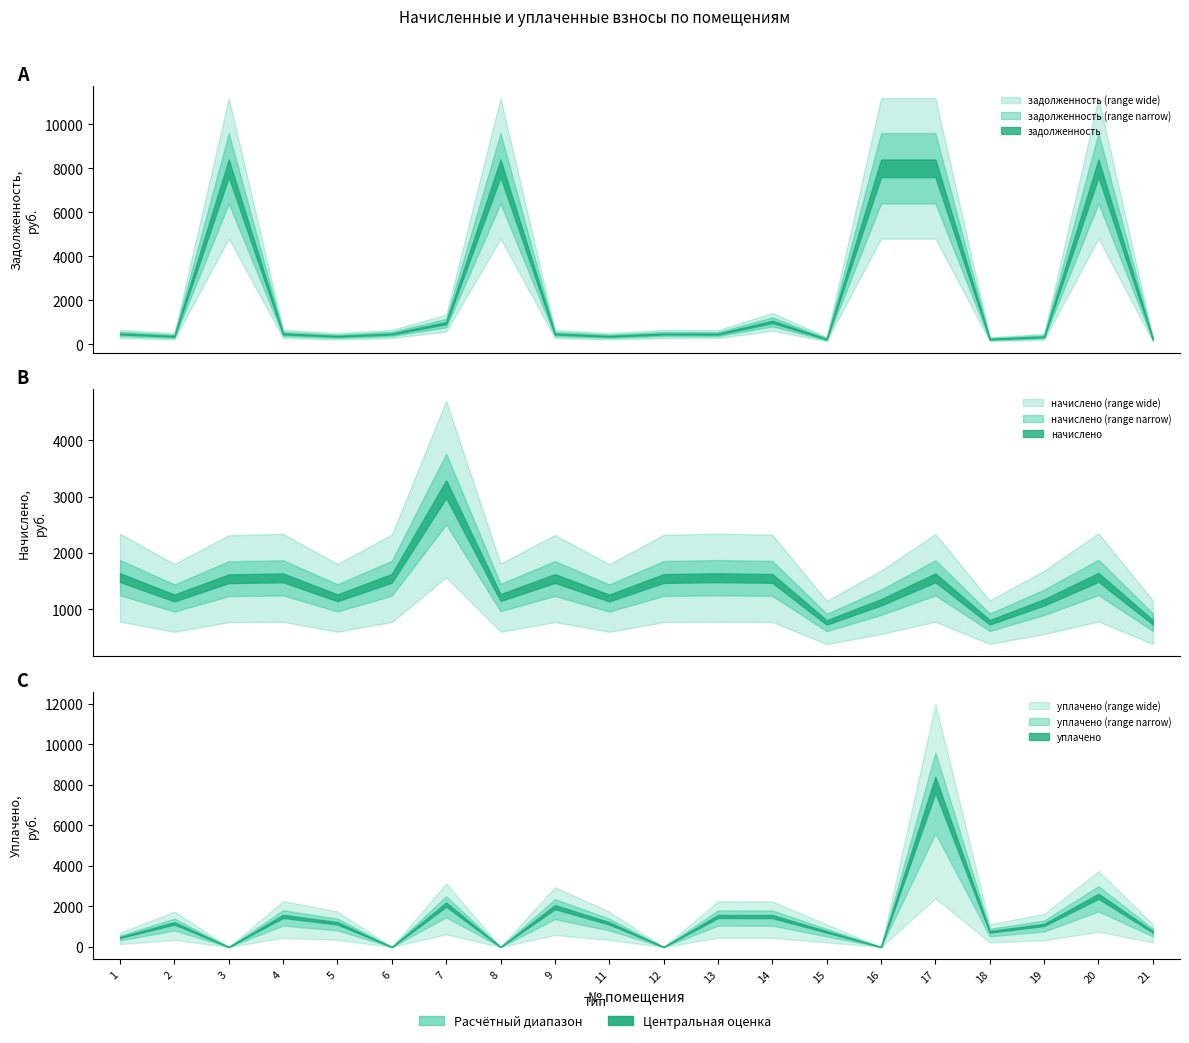

What is the value of the начислено point at the 20th from the left?

773.6